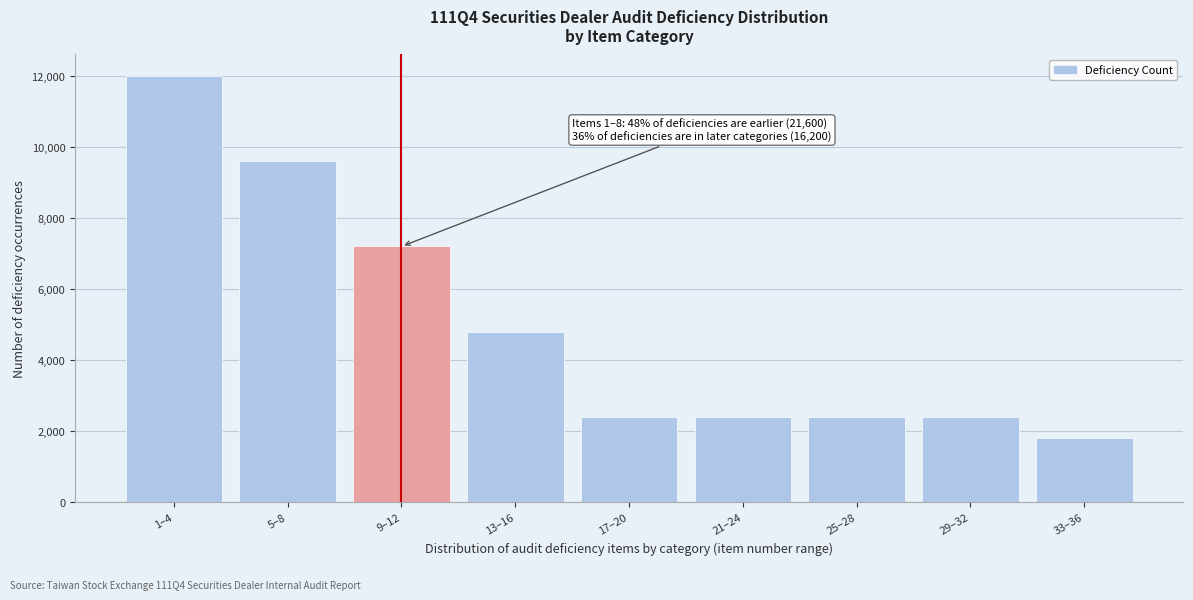

Reading left to right, list all the values displayed in this chart.

1–4=12000	5–8=9600	9–12=7200	13–16=4800	17–20=2400	21–24=2400	25–28=2400	29–32=2400	33–36=1800